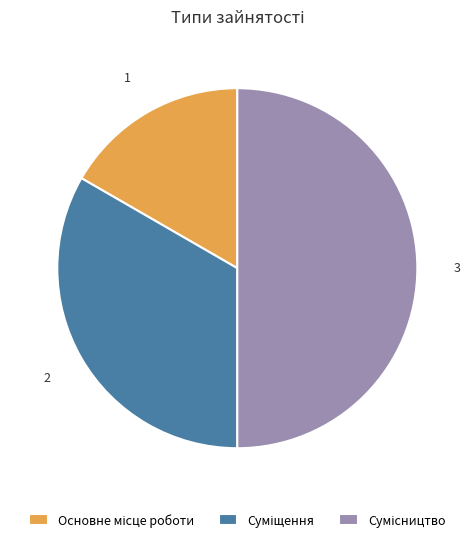

What percentage is NOT represented by Суміщення?

66.7%